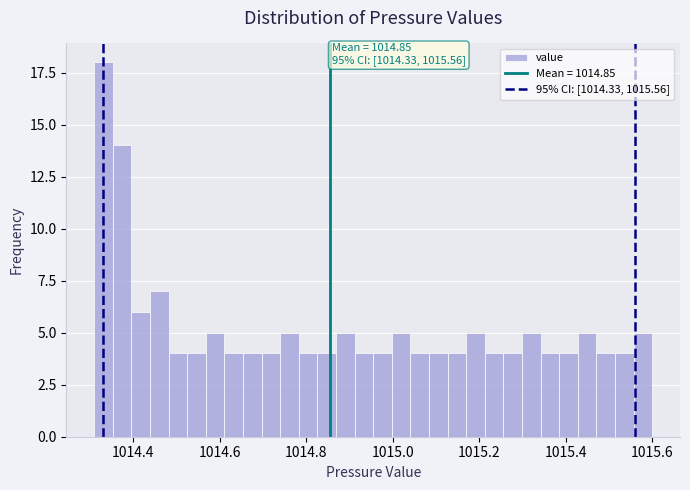

Read against the x-axis, roughly where is the centre of the tallest bar?

1014.34